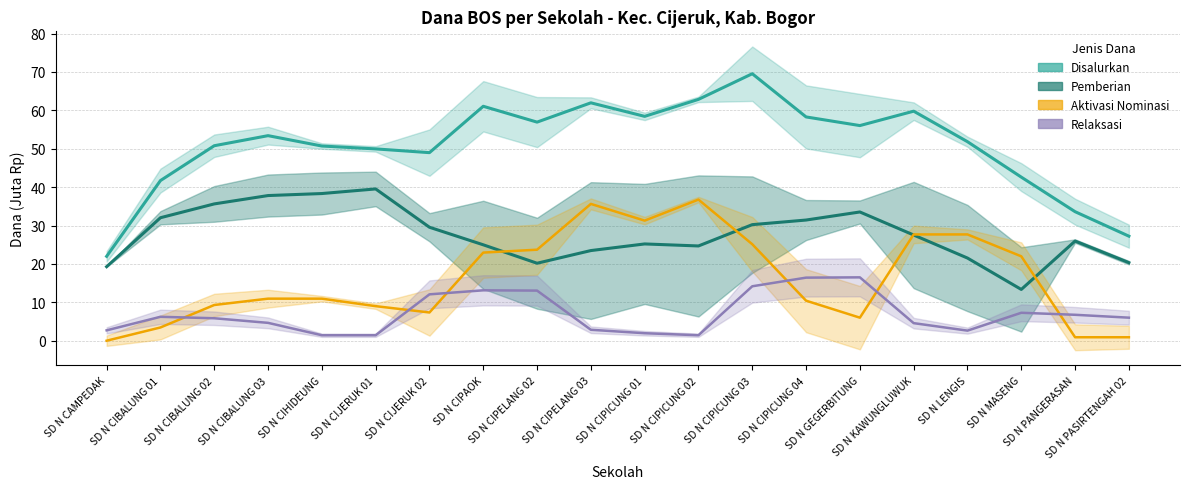

What is the difference between the second highest and minimum values in the Pemberian series?

25.0